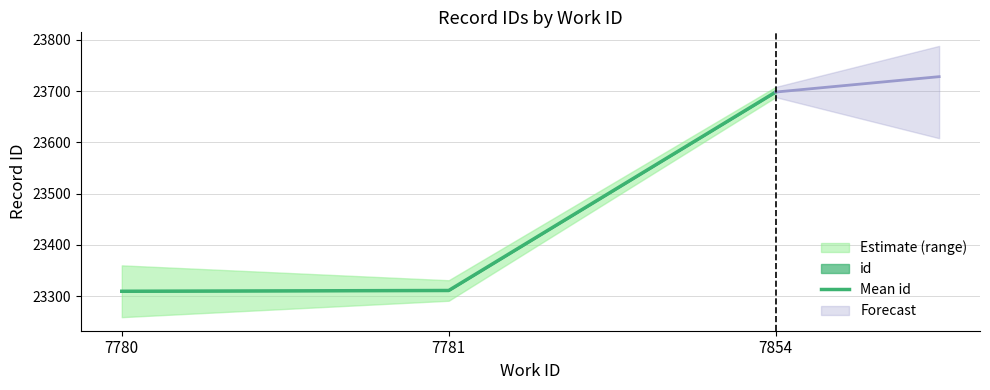

What is the value of the 3rd point from the left?

23698.0